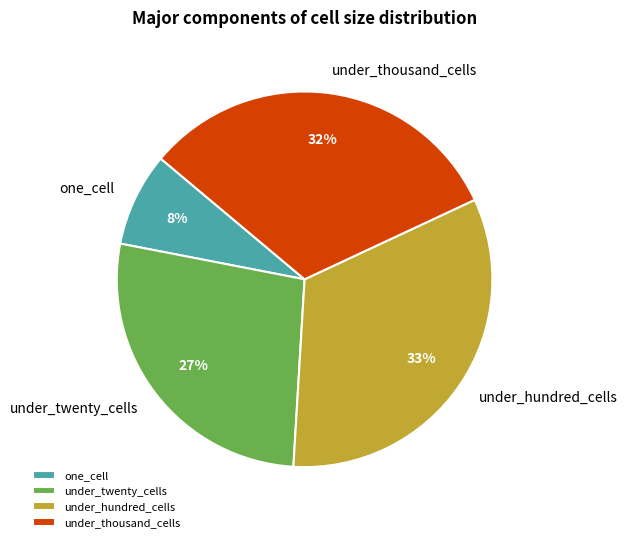

To the nearest percent, what is the difference between the largest and smallest slice percentages?

25%